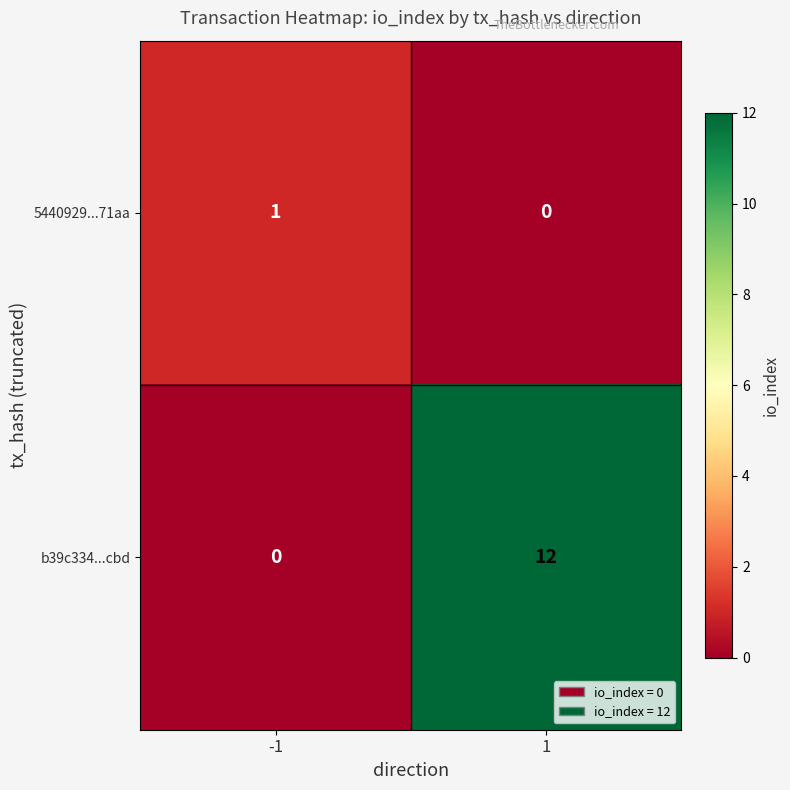

Rank the series by their maximum value, from lowest to highest.

5440929...71aa, b39c334...cbd